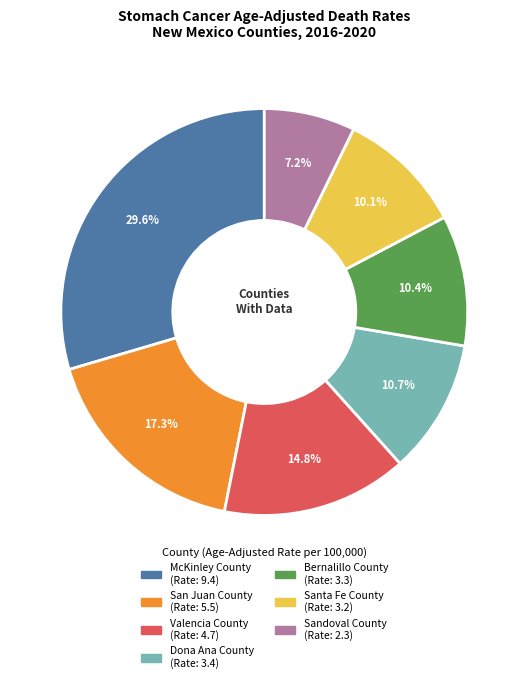

How many slices are in this pie chart?

7